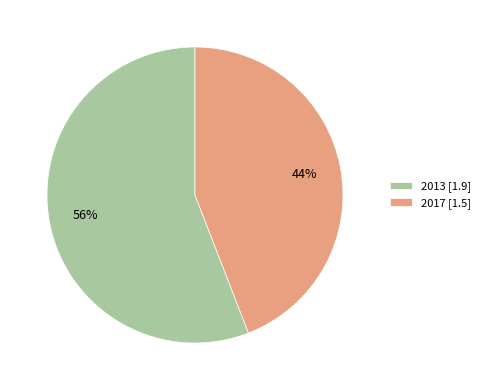

Is there any slice that represents more than half of the pie?

Yes